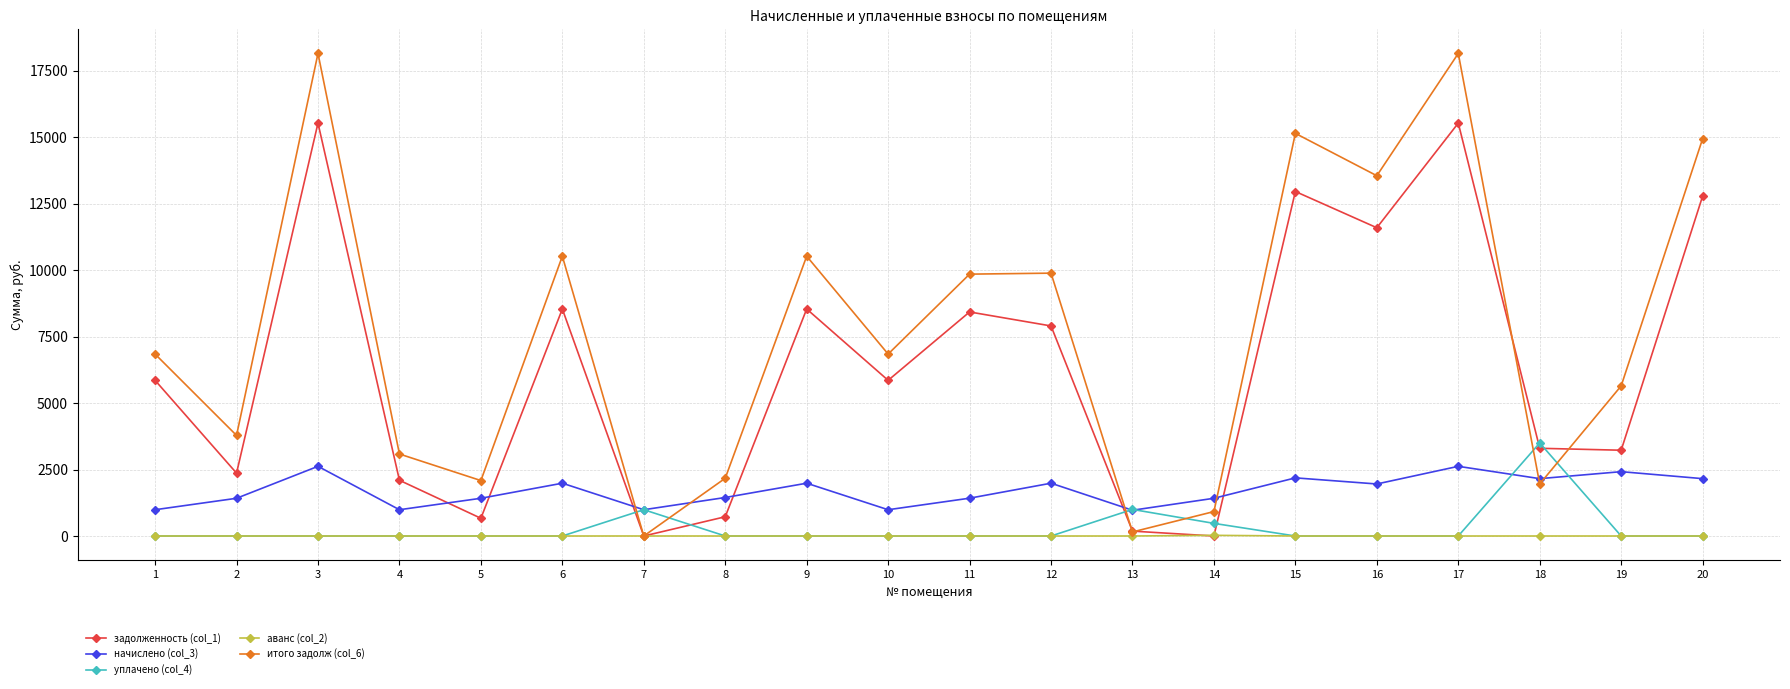

What is the highest value of the итого задолж (col_6) series?

18154.0